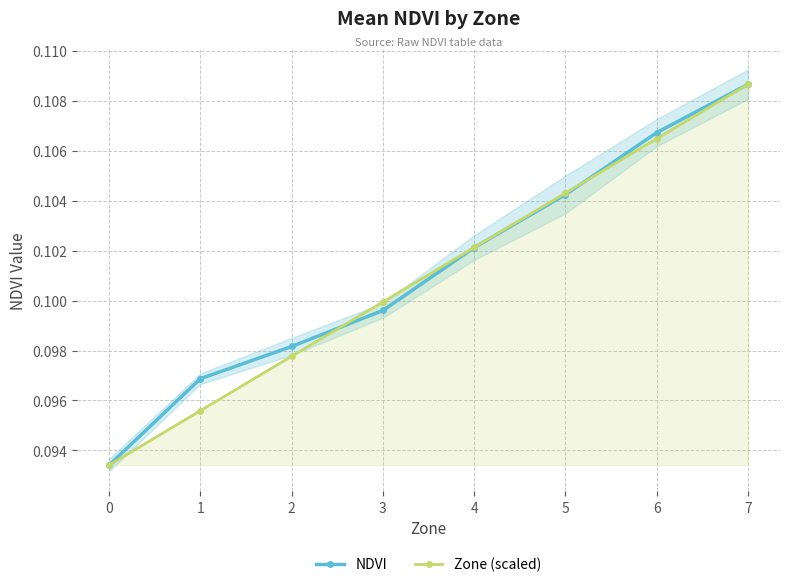

Rank the series at 0 from lowest to highest value.

NDVI, Zone (scaled)